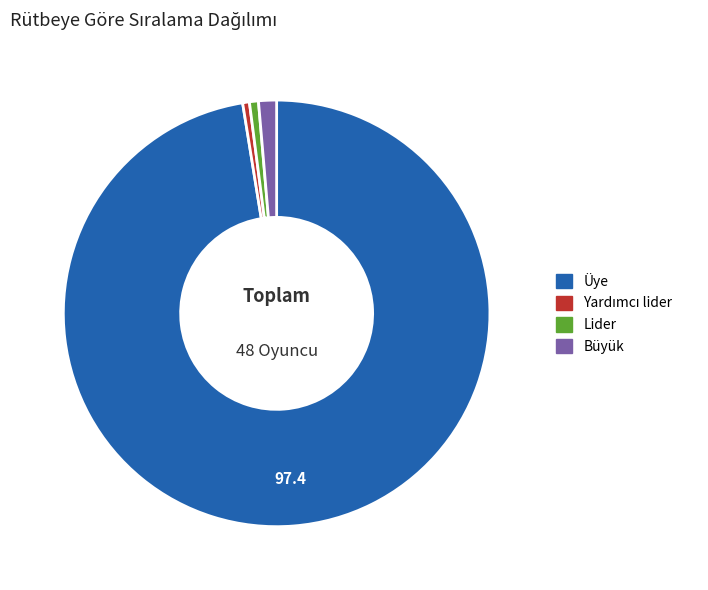

Which slice is the largest?

Üye